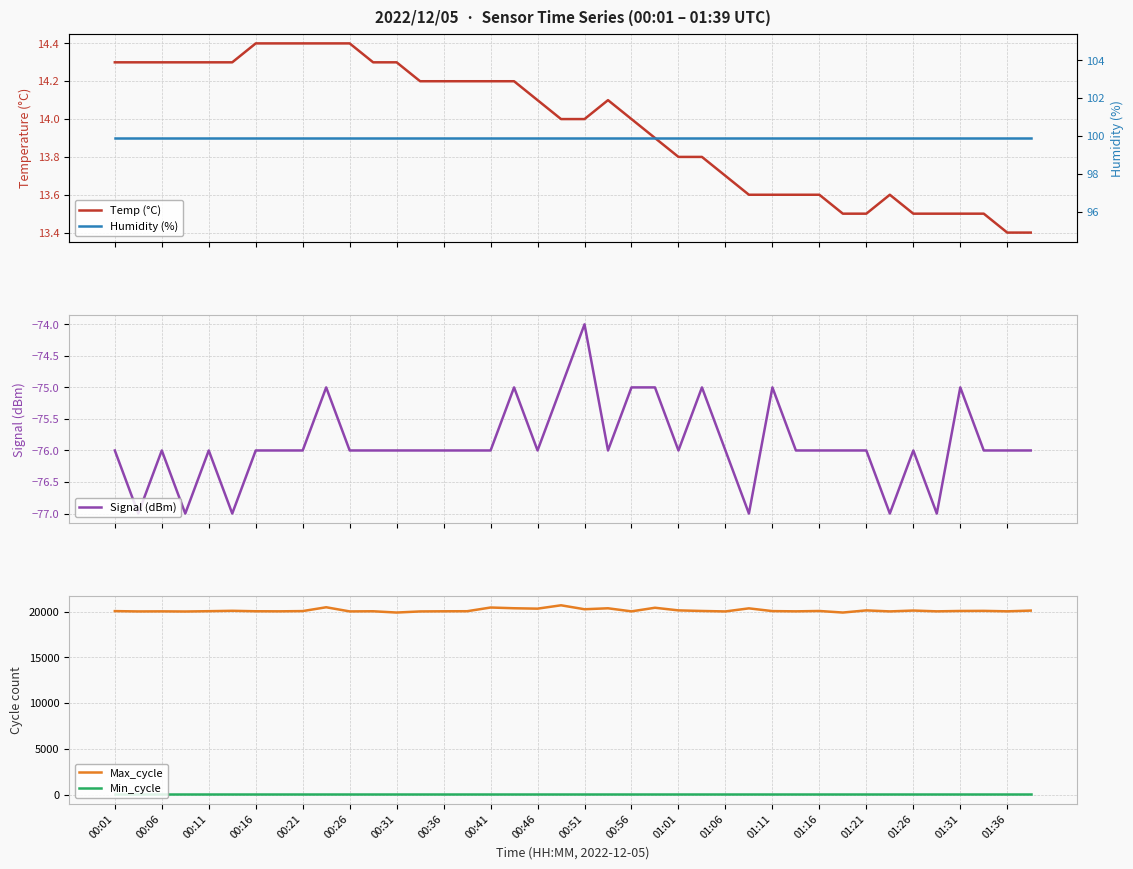

What is the maximum value for Signal (dBm)?

-74